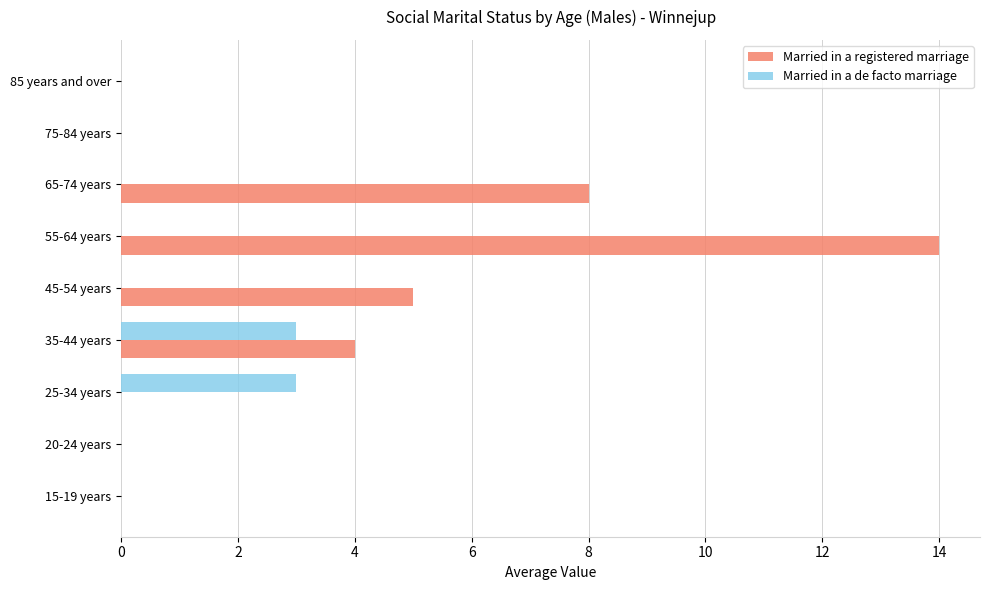

Count the number of data series in this chart.

2